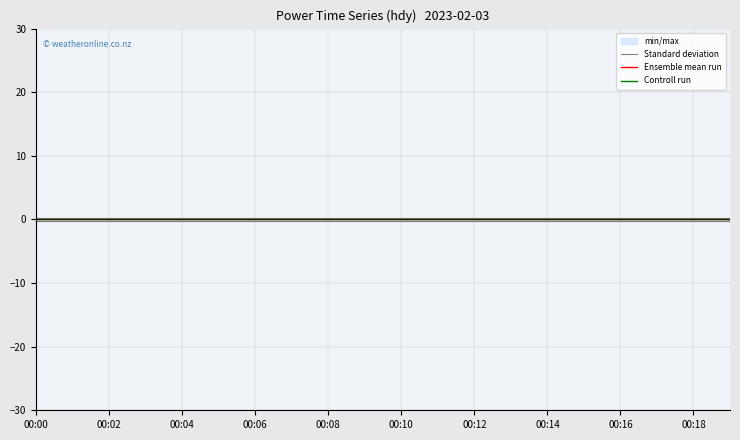

True or false: Standard deviation has a value of 0.3 at 00:02.

True